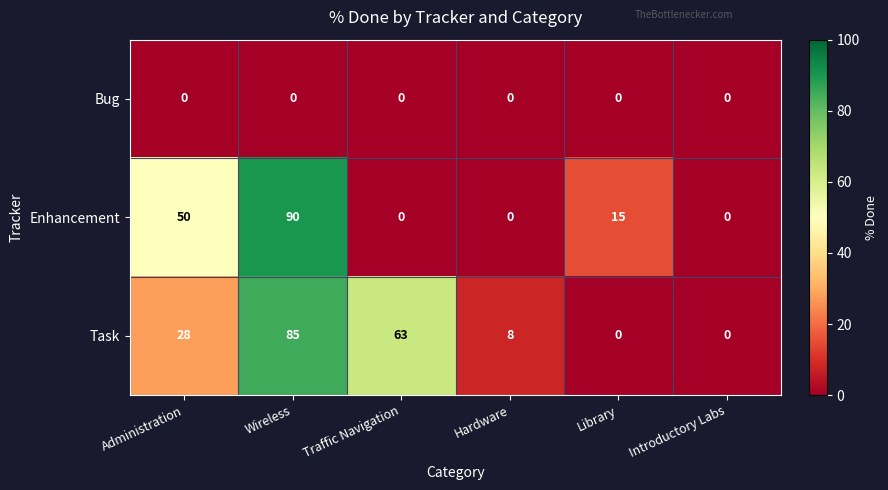

At which label is Task closest to 42?

Administration